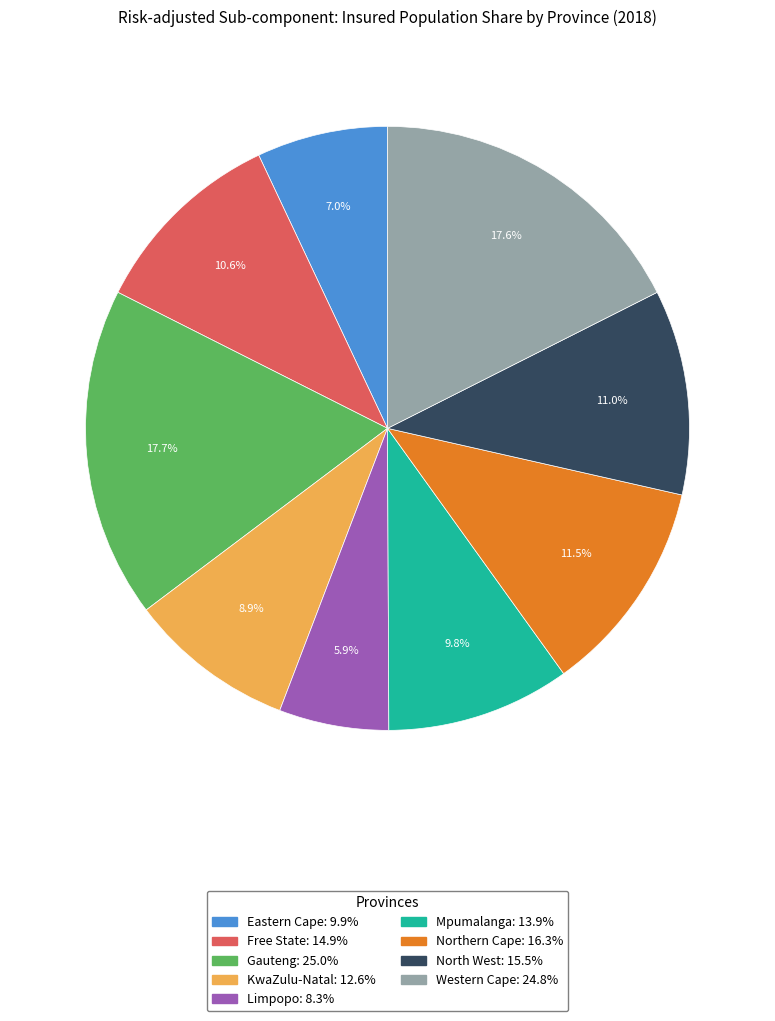

True or false: Eastern Cape accounts for 1% of the total.

False